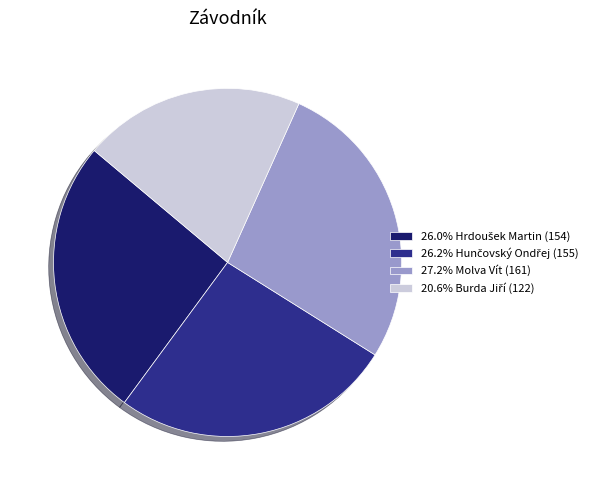

Does any single category account for the majority?

No